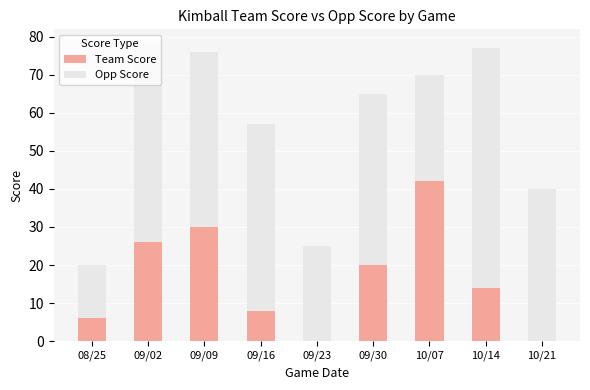

Is it true that Team Score equals 8 at 09/16?

True